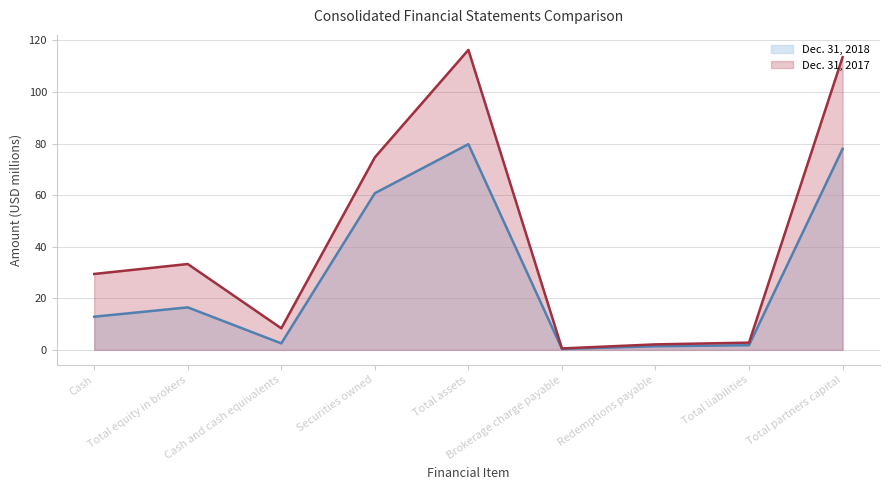

How many values in the Dec. 31, 2017 series exceed 29?

5